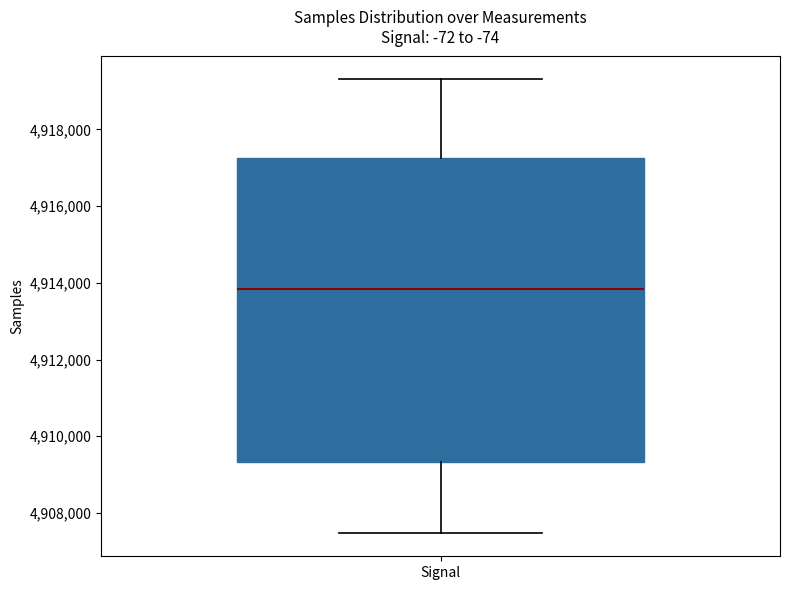

Where is the lower edge of the box on the y-axis? The values are not printed on the chart, so give them approximately, as read against the axis.

4909400